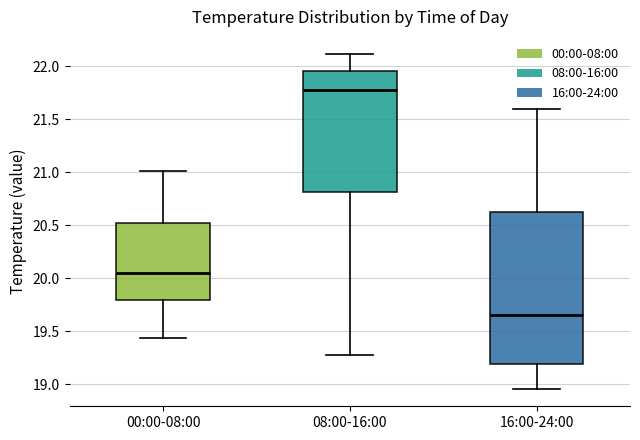

Reading left to right, transcribe this box plot: for each box, give where its median line is, the range the box spans, and where its two whiskers end, as read against the y-axis. The values are not printed on the chart, so give them approximately, as read against the axis.

00:00-08:00: median 20.05, box 19.80 to 20.50, whiskers 19.45 to 21.00
08:00-16:00: median 21.80, box 20.80 to 21.95, whiskers 19.30 to 22.10
16:00-24:00: median 19.65, box 19.20 to 20.65, whiskers 18.95 to 21.60